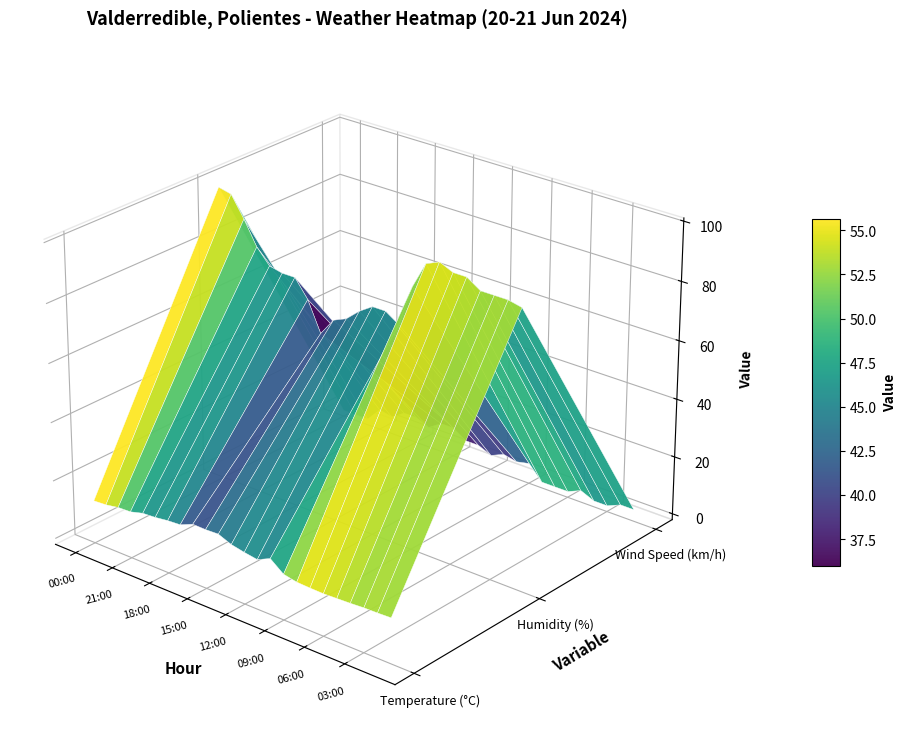

At which label does WindSpeed reach its peak?

16:00